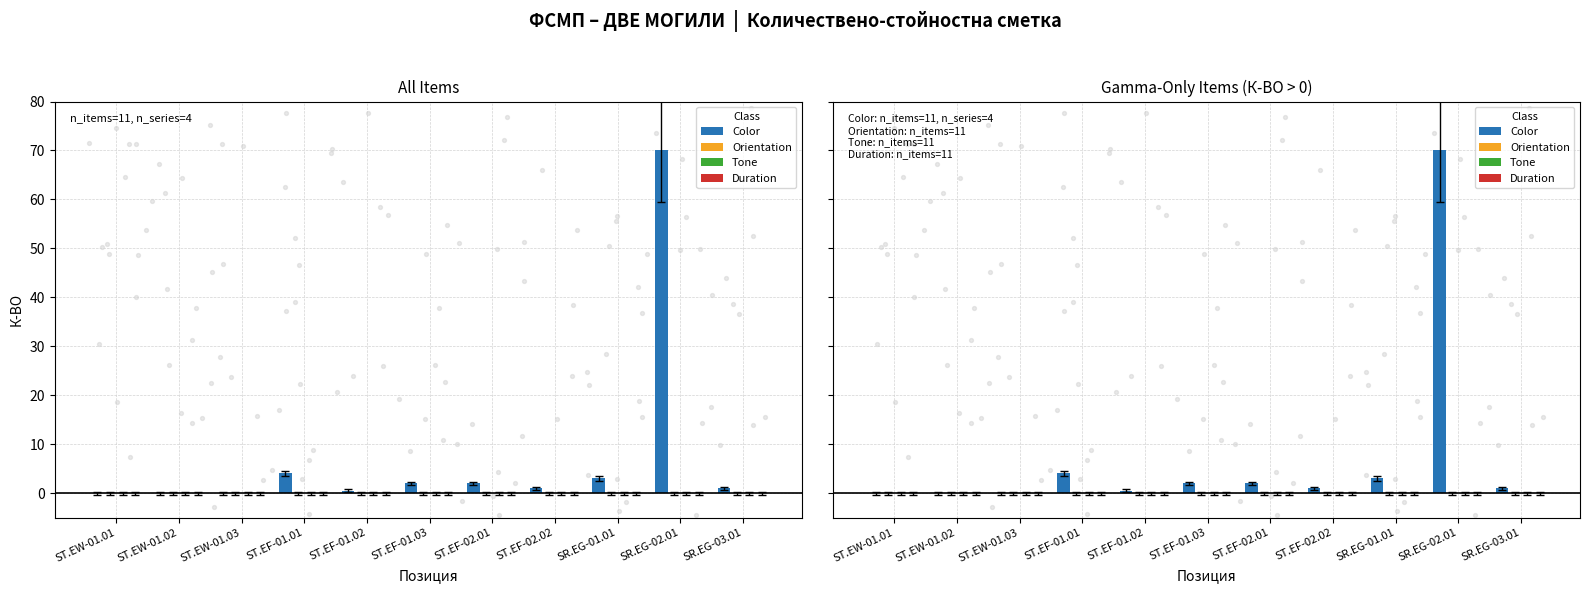

Which series has the largest total across all categories?

Color